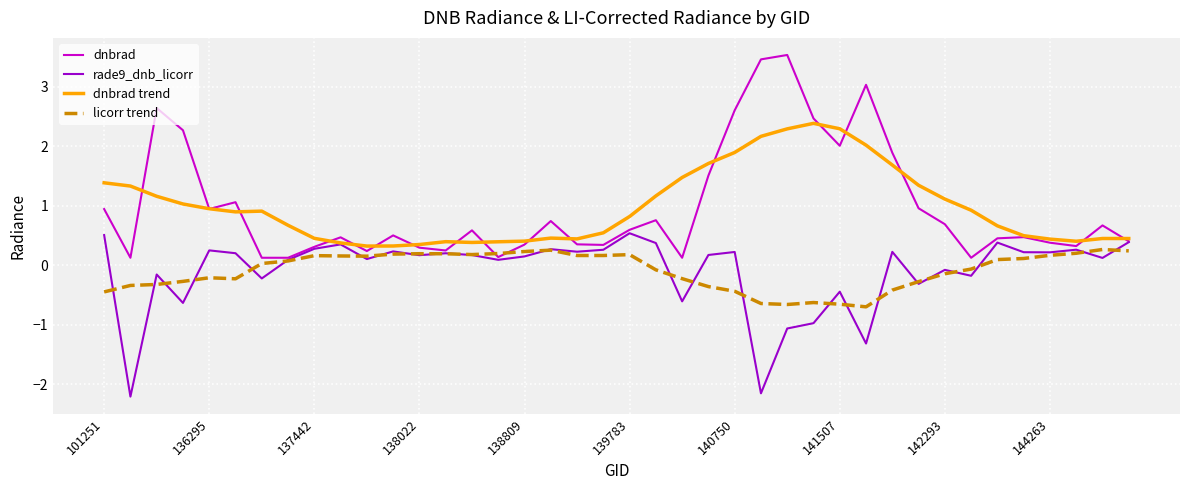

What is the greatest value displayed?

3.5